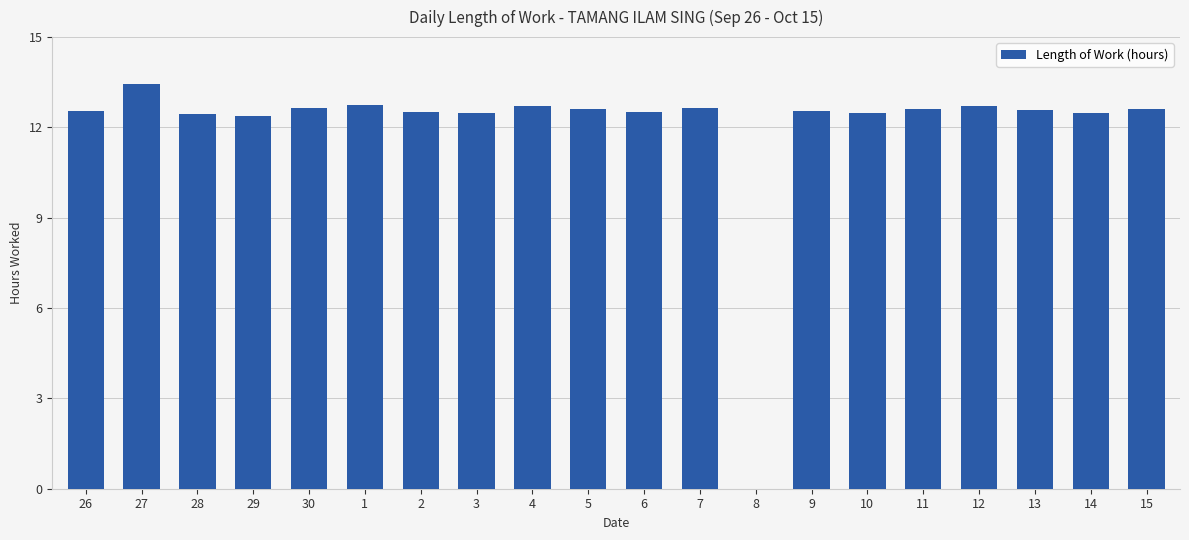

What is the maximum value shown in the chart?

13.4